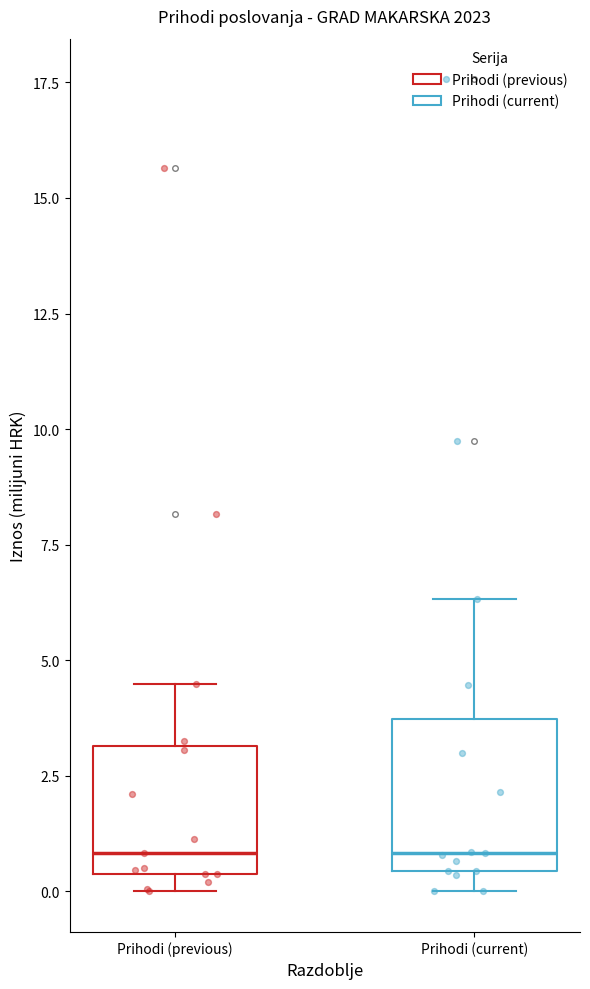

Where does the median line of the box for Prihodi (current) sit on the y-axis? The values are not printed on the chart, so give them approximately, as read against the axis.

1.0